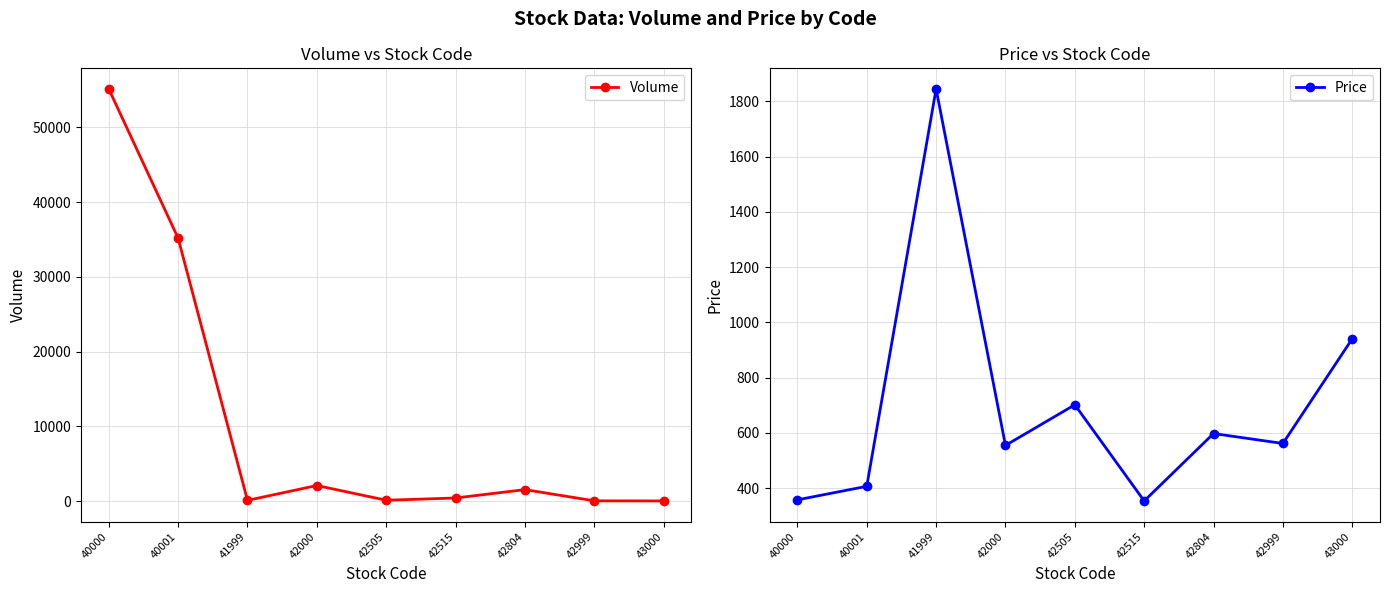

In Volume, how many points are lower than both neighbors (excluding endpoints)?

2